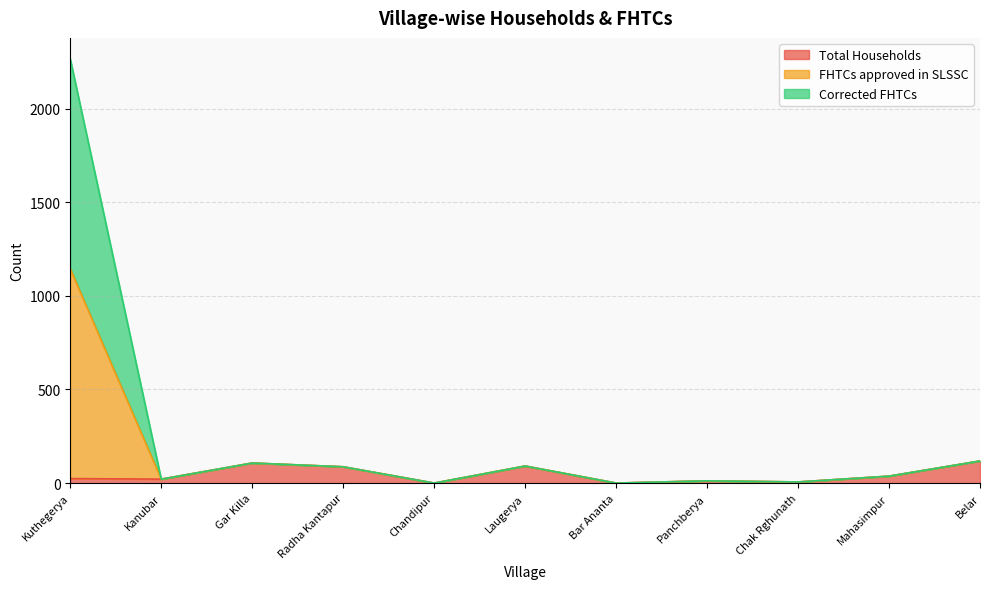

How many lines are shown in the chart?

3